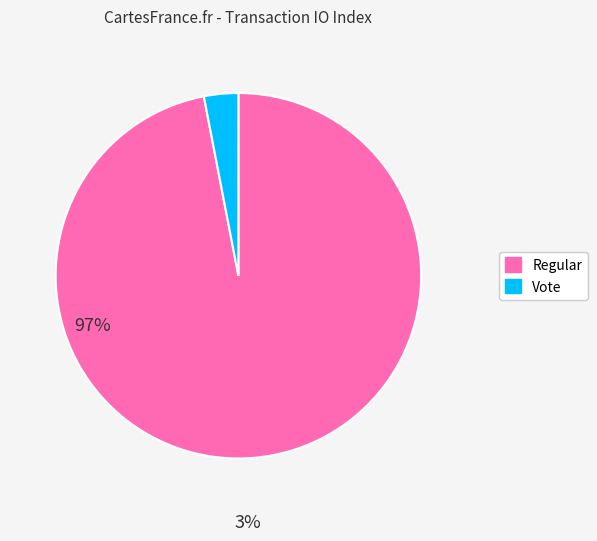

Which category has the smallest portion of the pie?

Vote